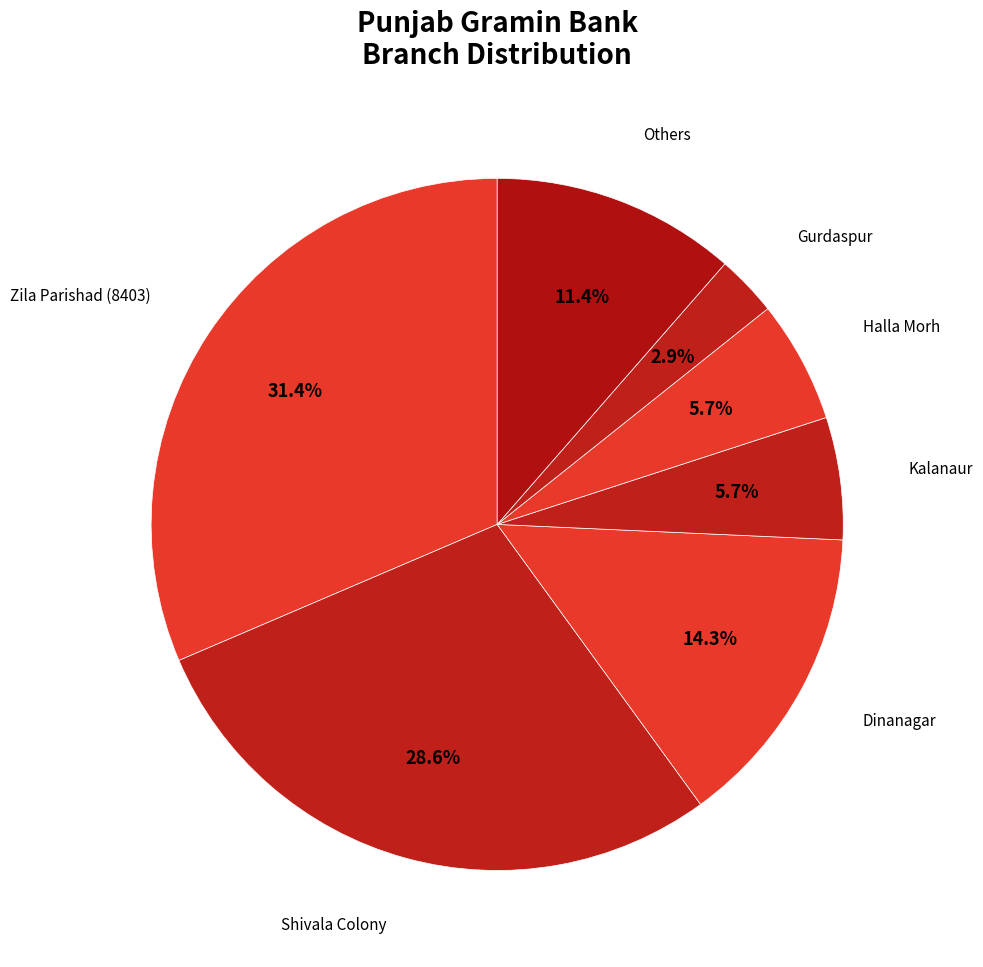

How many segments does this pie chart have?

7